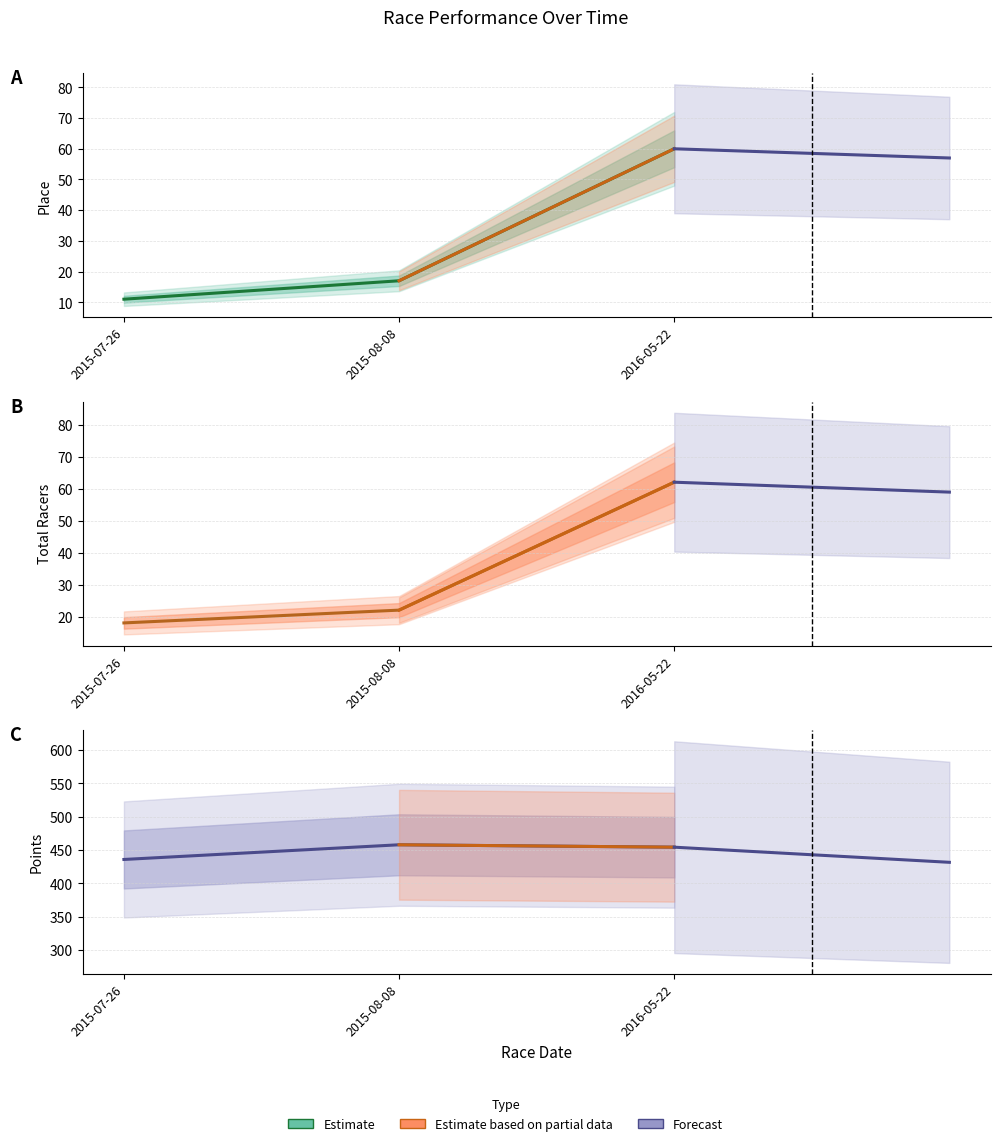

Where is Points nearest to the value 446?

2016-05-22